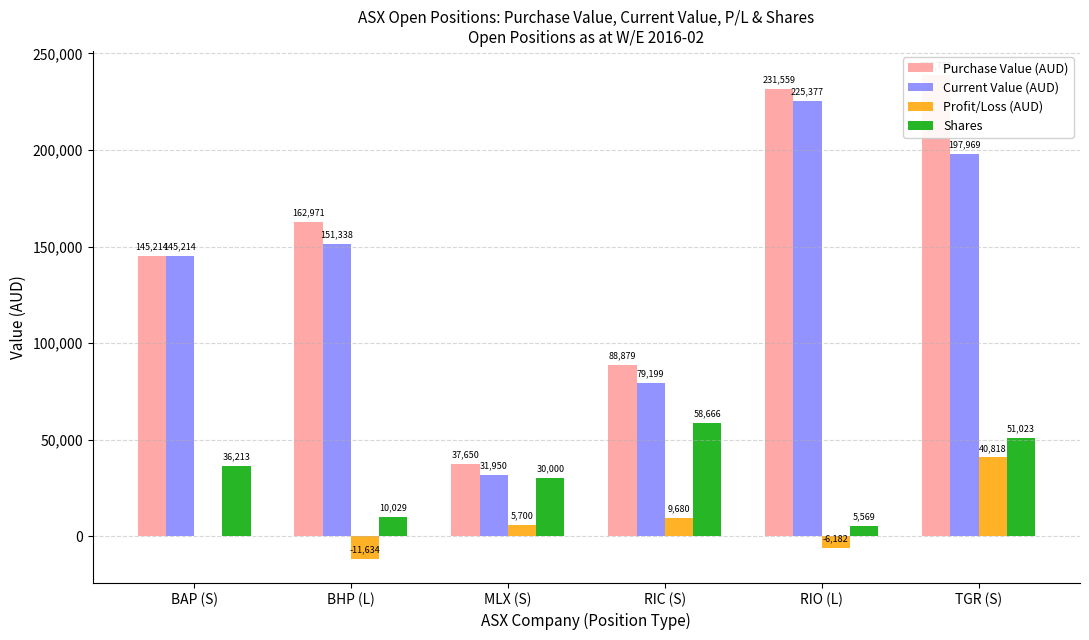

List the series in order of their peak value, highest first.

Purchase Value (AUD), Current Value (AUD), Shares, Profit/Loss (AUD)